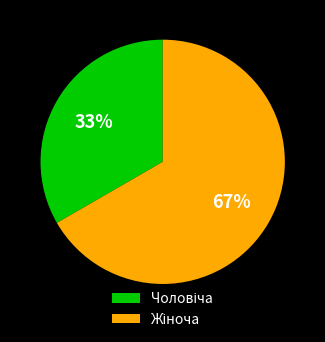

How many segments does this pie chart have?

2